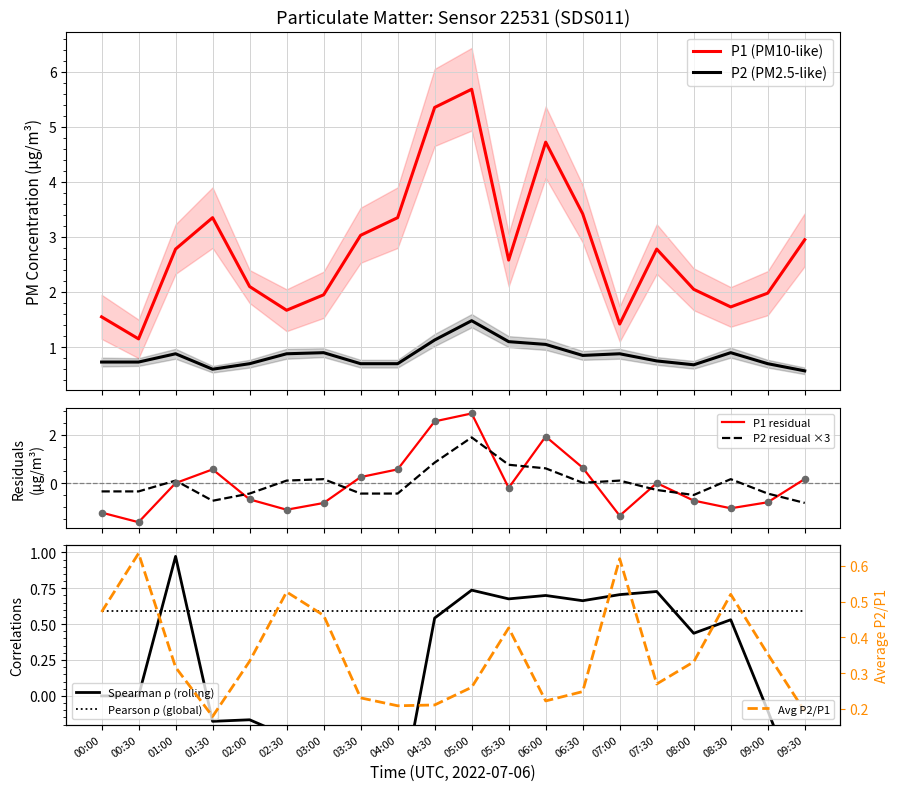

At which category is the sum across all series the highest?

05:00